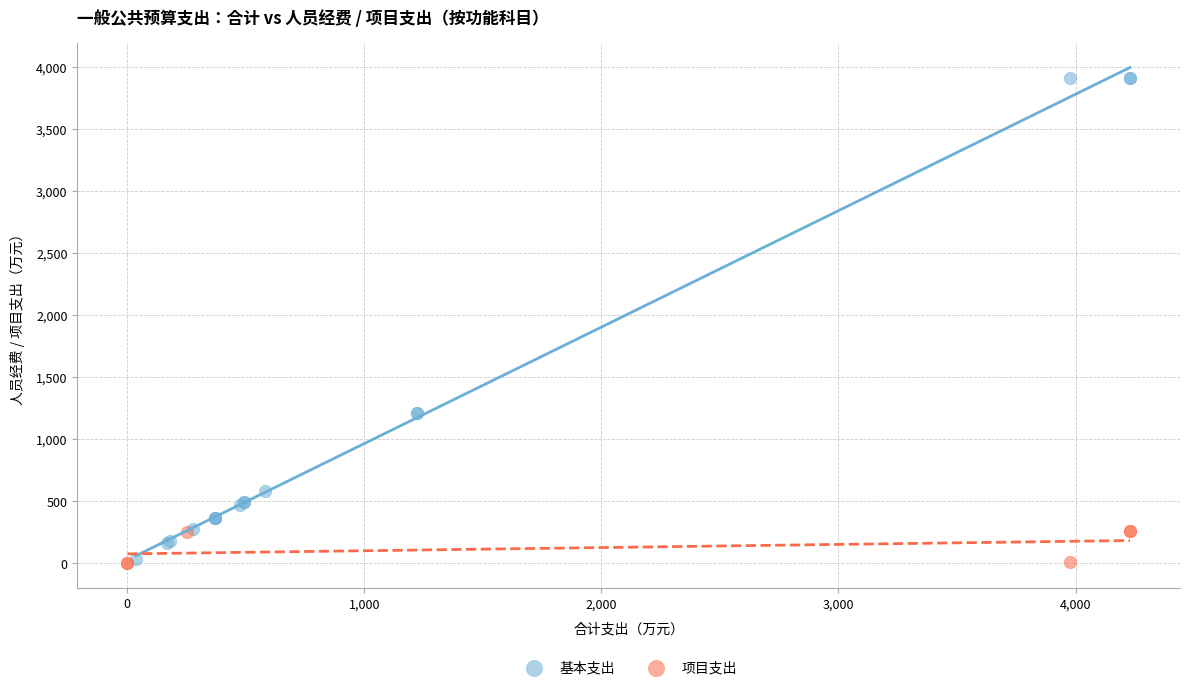

Which series has the largest Y range (max minus min)?

基本支出